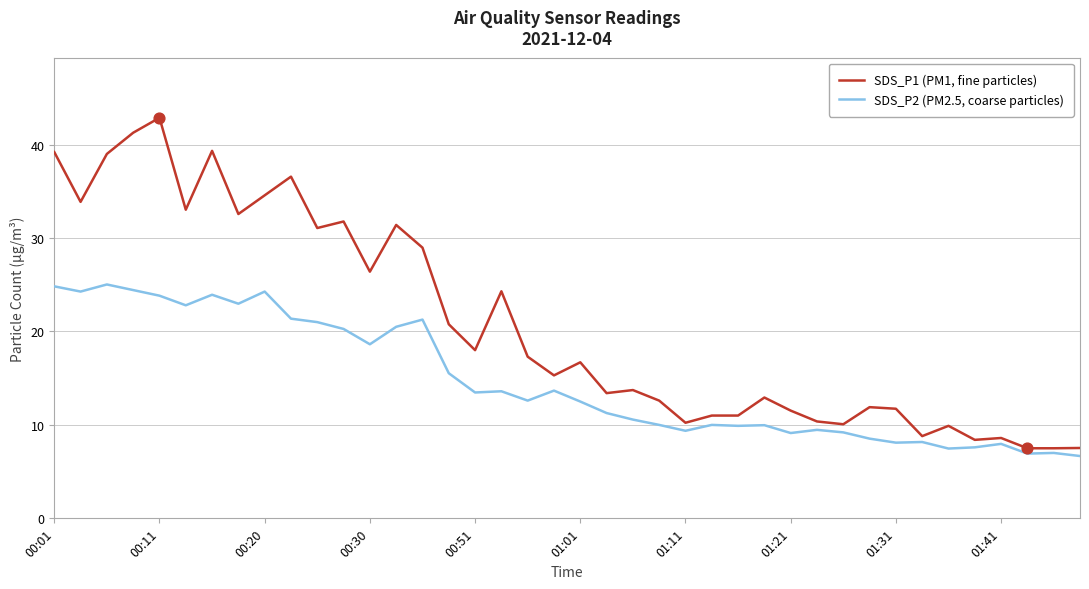

Which series has the largest total across all categories?

SDS_P1 (PM1, fine particles)